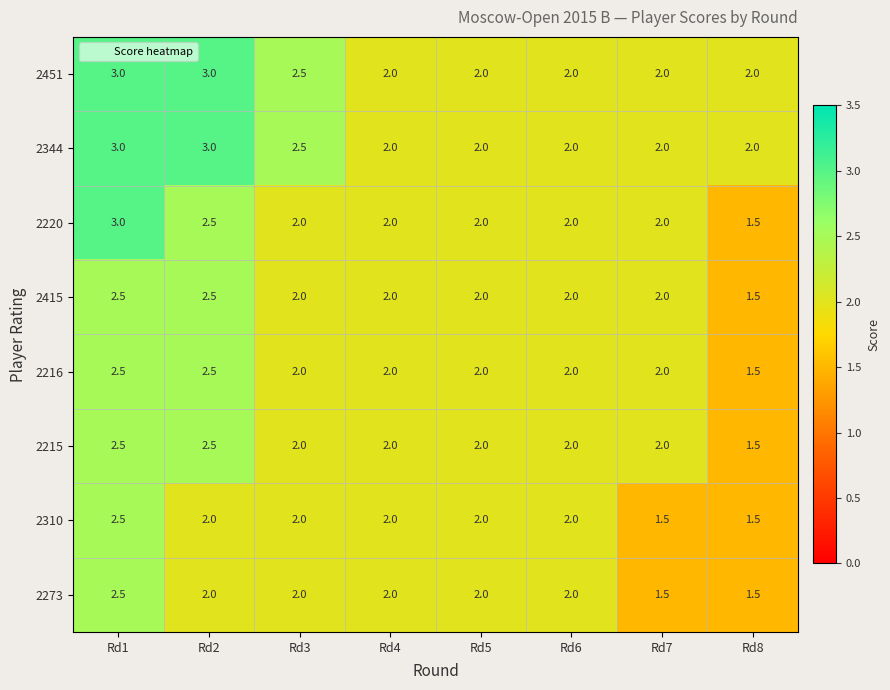

The 2216 series shows 2.4 at Rd8. True or false?

False